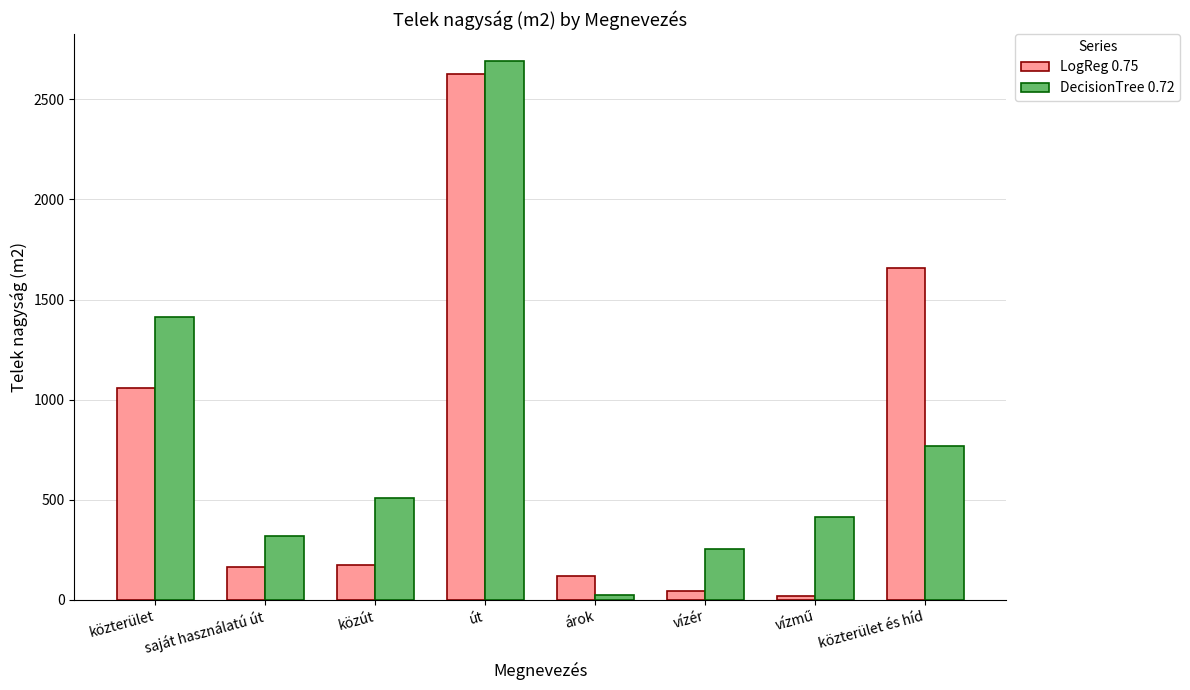

How many values in the DecisionTree 0.72 series are below 506?

4